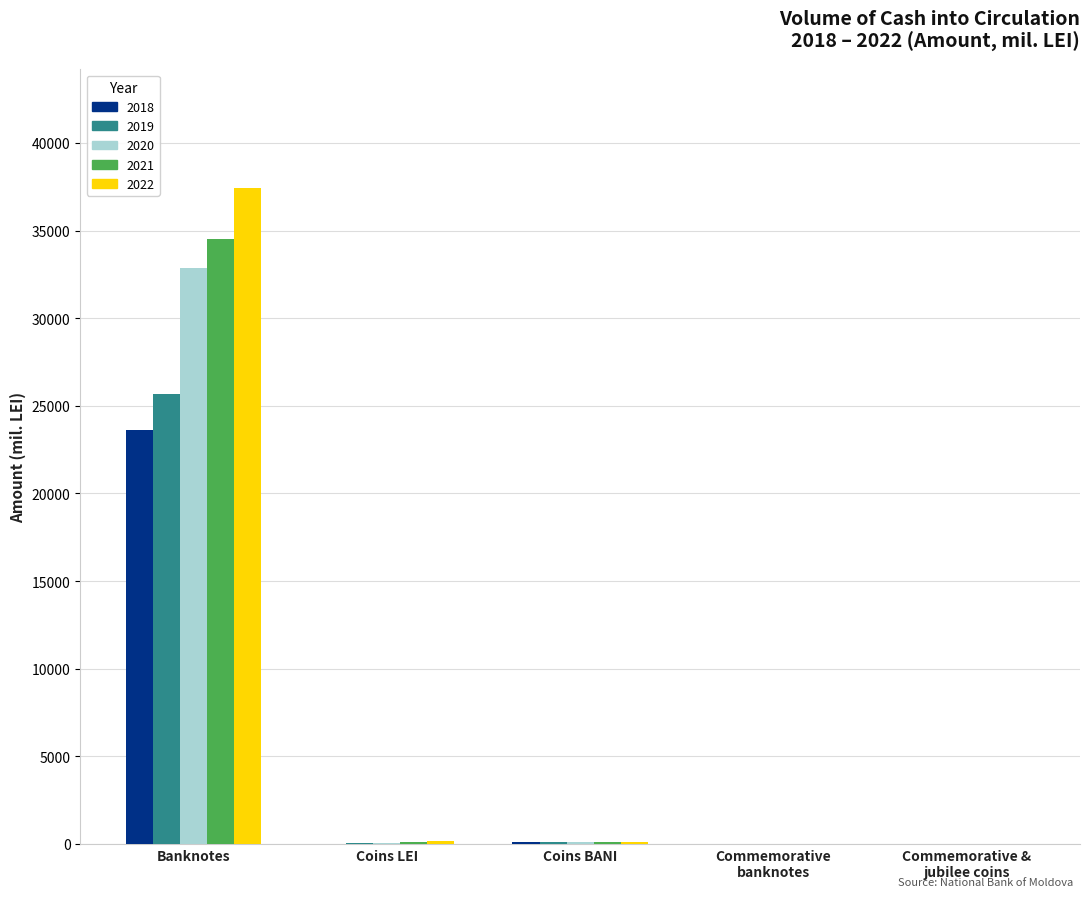

Is it true that 2018 equals 120.6 at Coins BANI?

True